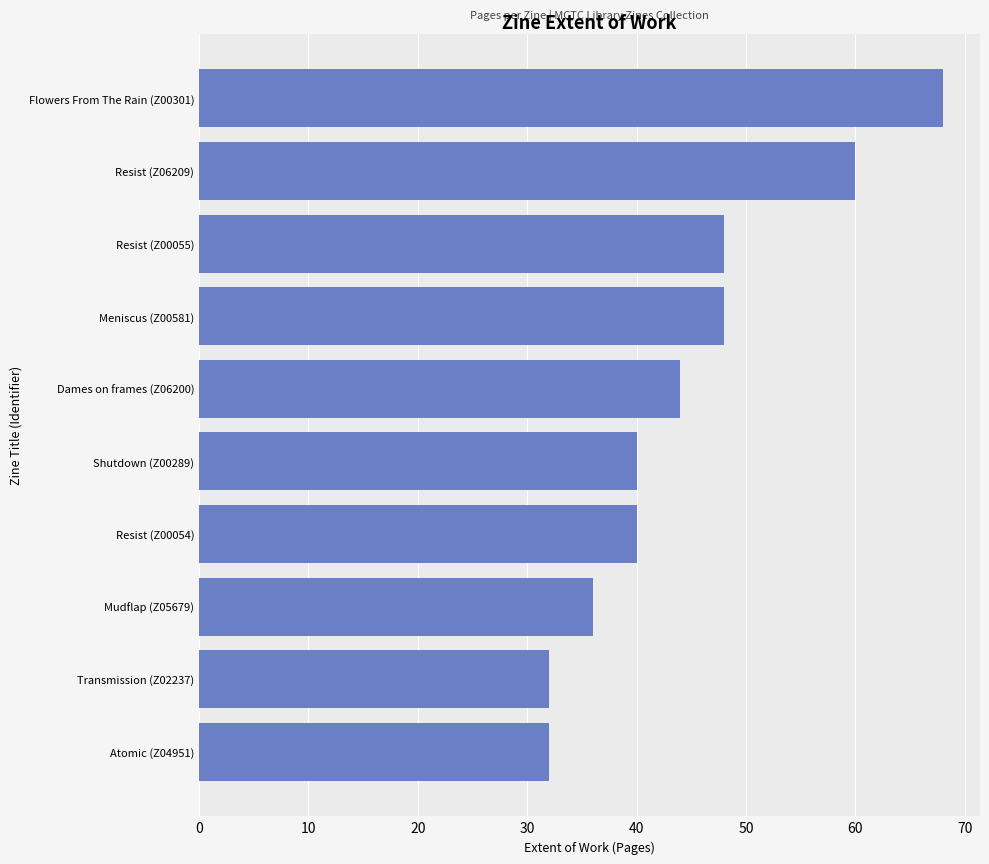

Read the value at Flowers From The Rain (Z00301).

68